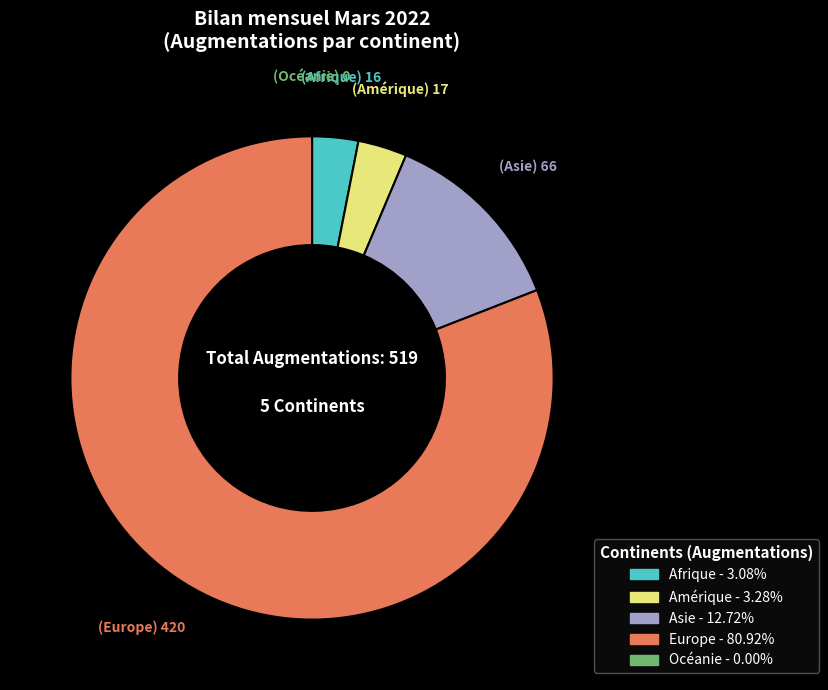

Which has a higher value, Asie or Afrique?

Asie